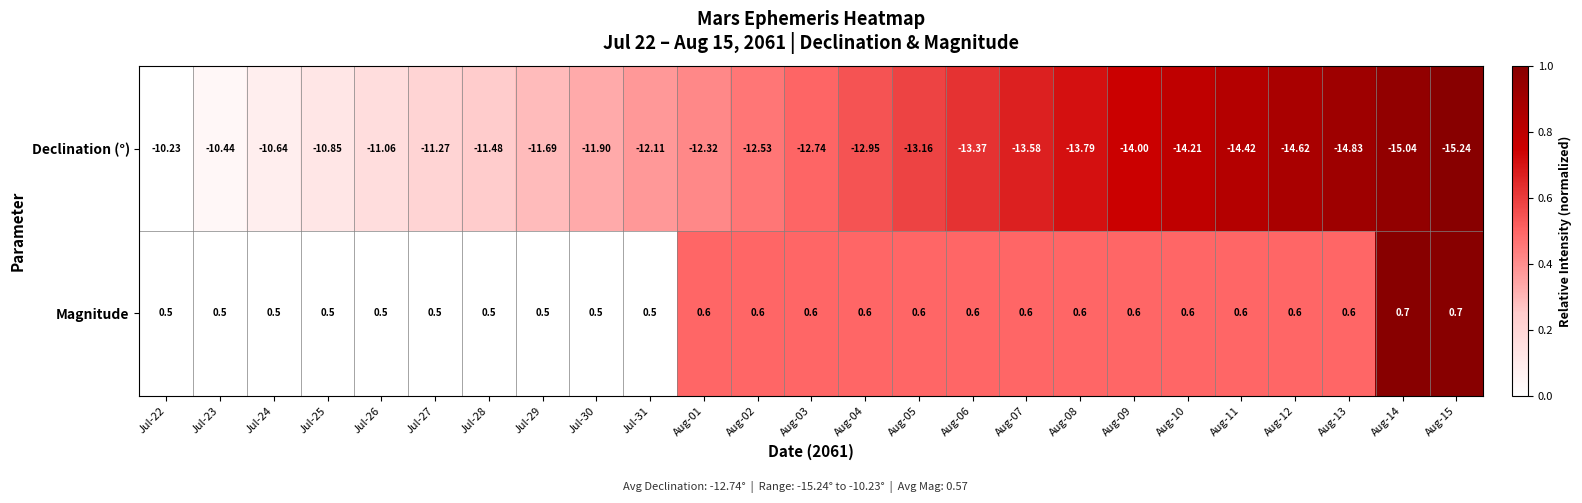

Which series has the largest total across all categories?

Magnitude